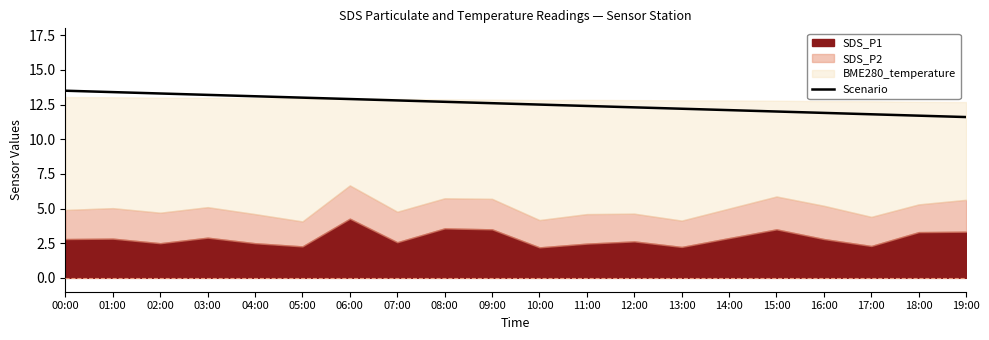

What is the sum of all values?

251.0